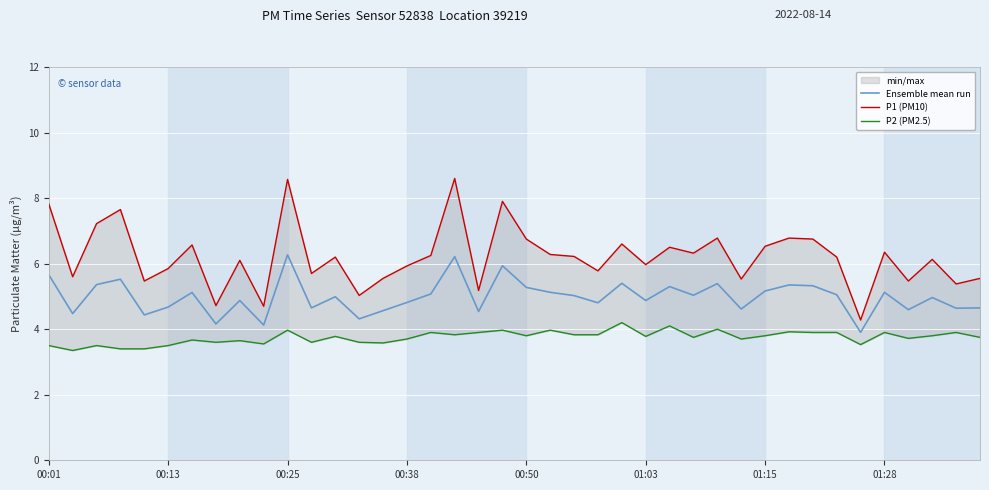

Reading right to left, transcribe all the data shown in this chart.

Ensemble mean run: 4.7	4.6	5.0	4.6	5.1	3.9	5.0	5.3	5.3	5.2	4.6	5.4	5.0	5.3	4.9	5.4	4.8	5.0	5.1	5.3	5.9	4.5	6.2	5.1	4.8	4.6	4.3	5.0	4.7	6.3	4.1	4.9	4.2	5.1	4.7	4.4	5.5	5.4	4.5	5.7
P1 (PM10): 5.5	5.4	6.1	5.5	6.3	4.3	6.2	6.8	6.8	6.5	5.5	6.8	6.3	6.5	6.0	6.6	5.8	6.2	6.3	6.8	7.9	5.2	8.6	6.2	5.9	5.5	5.0	6.2	5.7	8.6	4.7	6.1	4.7	6.6	5.8	5.5	7.7	7.2	5.6	7.8
P2 (PM2.5): 3.8	3.9	3.8	3.7	3.9	3.5	3.9	3.9	3.9	3.8	3.7	4.0	3.8	4.1	3.8	4.2	3.8	3.8	4.0	3.8	4.0	3.9	3.8	3.9	3.7	3.6	3.6	3.8	3.6	4.0	3.5	3.6	3.6	3.7	3.5	3.4	3.4	3.5	3.4	3.5